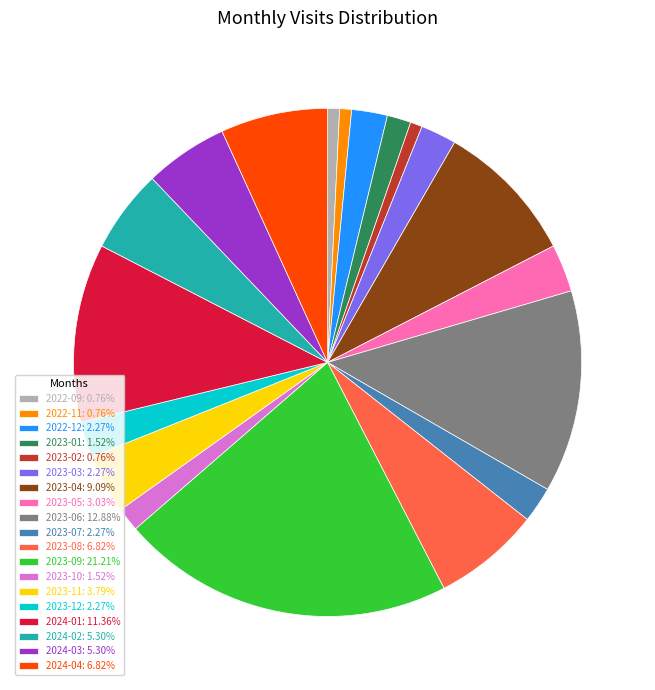

Approximately how many times larger is the value at 2023-03: 2.27% compared to 2023-11: 3.79%?

0.6